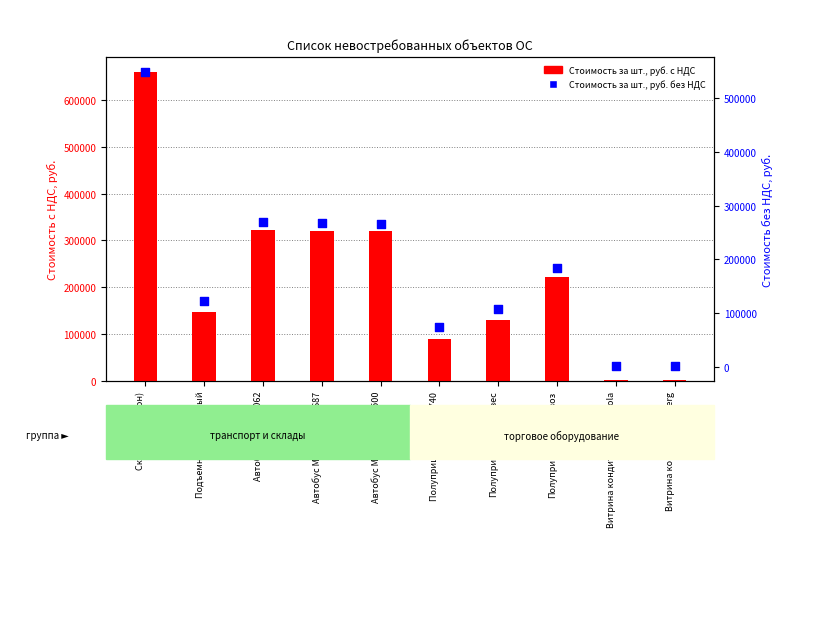

Which series reaches the minimum Y coordinate?

Стоимость за шт., руб. без НДС